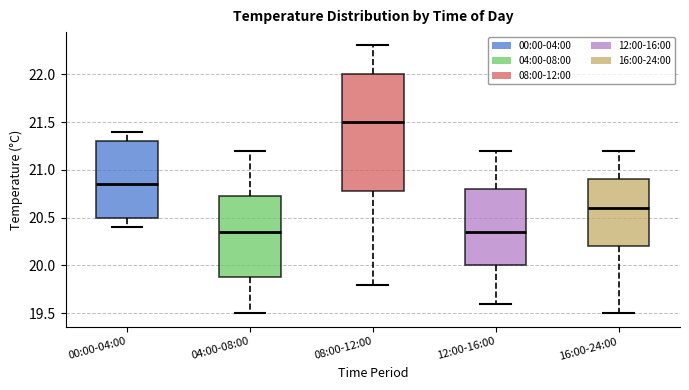

Comparing the boxes themselves (not the whiskers), which one is the tallest?

08:00-12:00